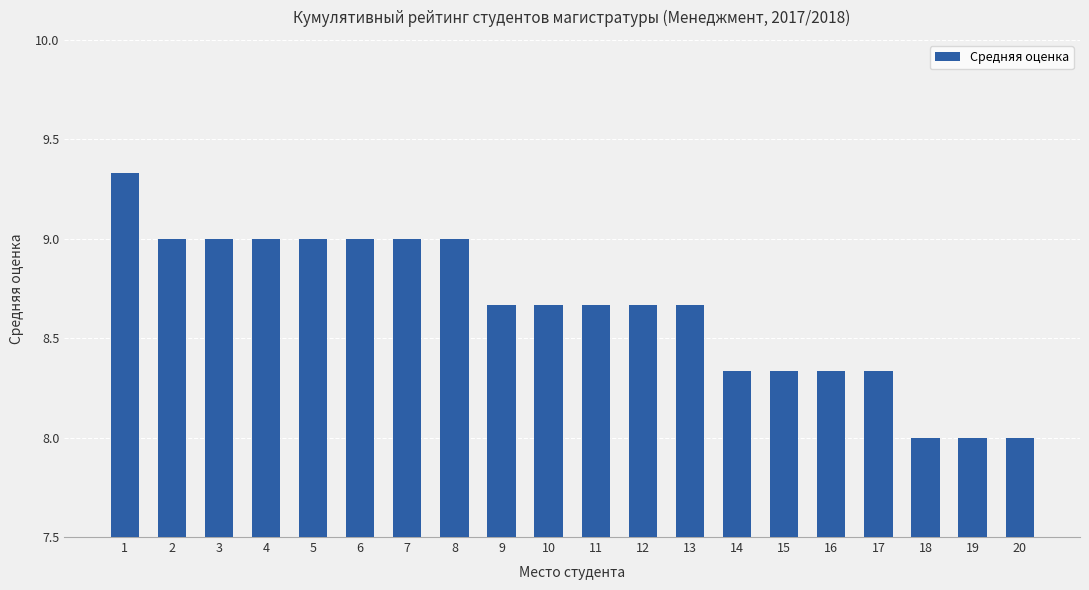

What is the ratio of the value at 19 to the value at 18?

1.0